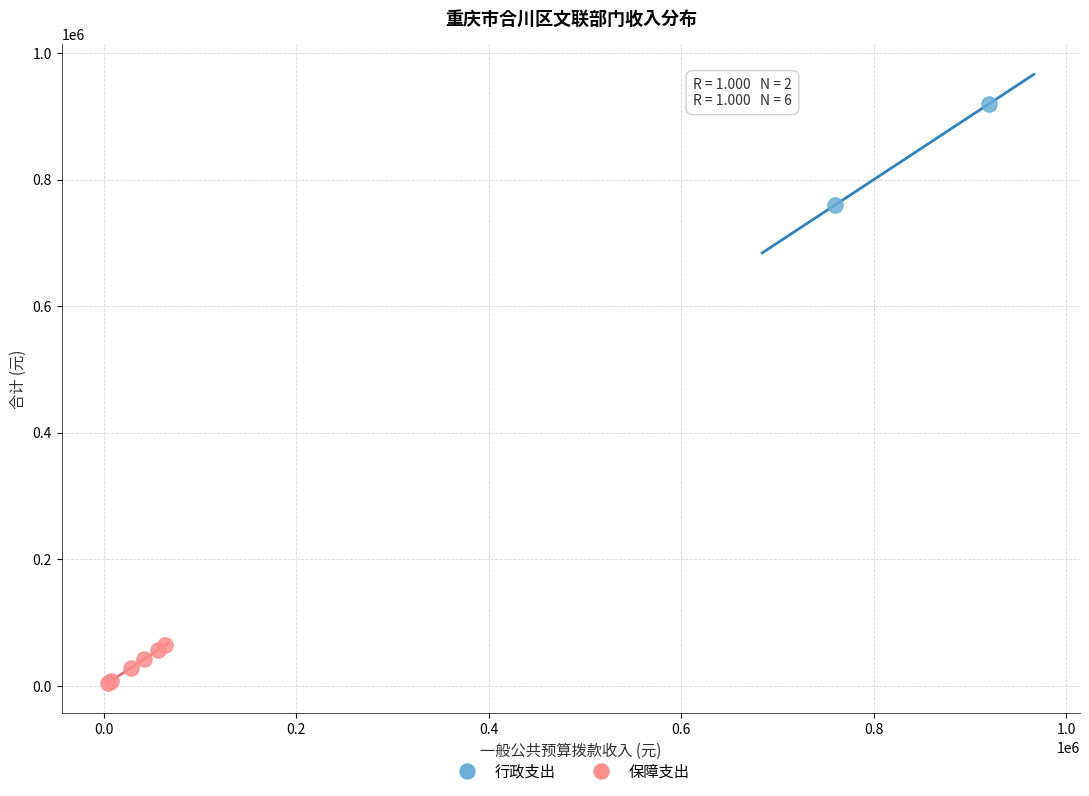

Which series has the widest spread of Y values?

行政支出